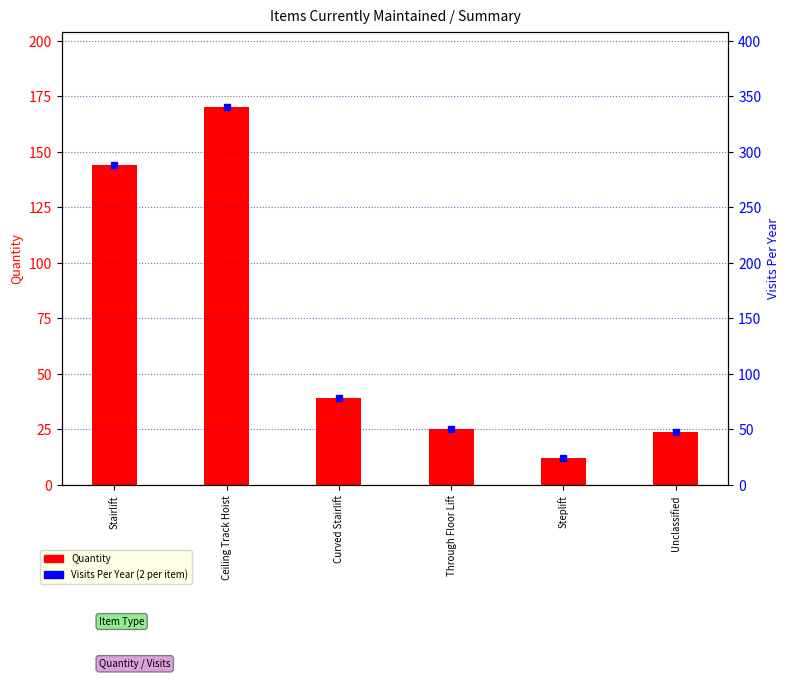

What is the total value across all series at Through Floor Lift?

75